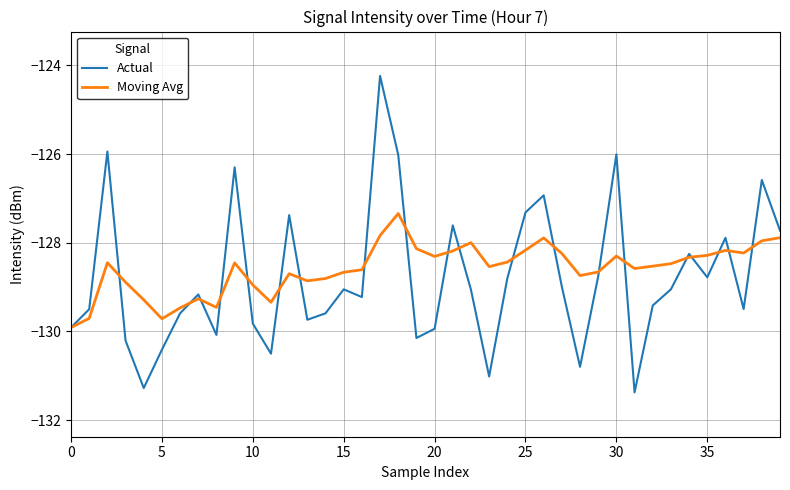

What is the sum of all Moving Avg values?

-5143.7